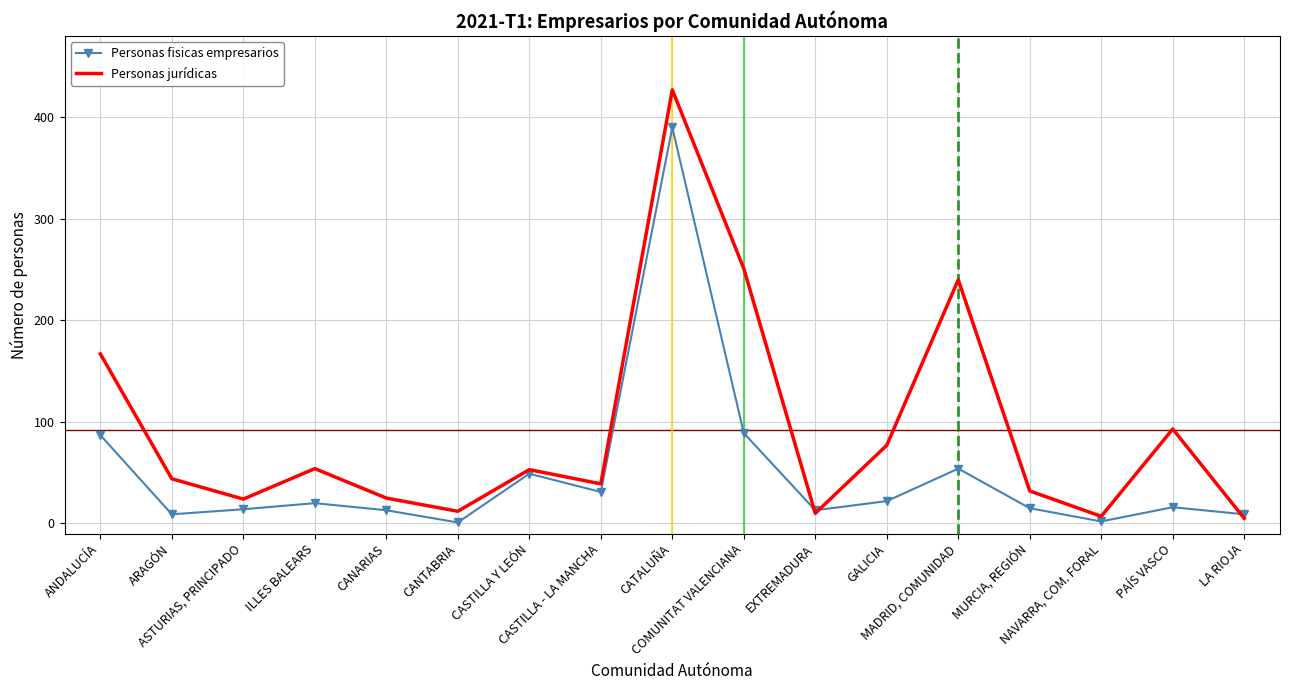

What is the sum of all Personas jurídicas values?

1560